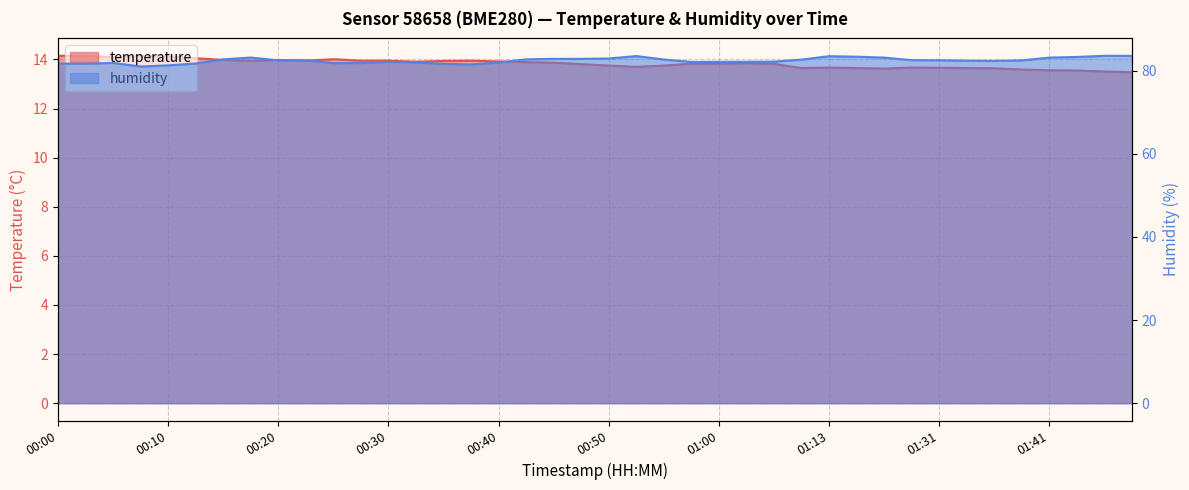

What is the difference between the second highest and second lowest values in the humidity series?

2.3